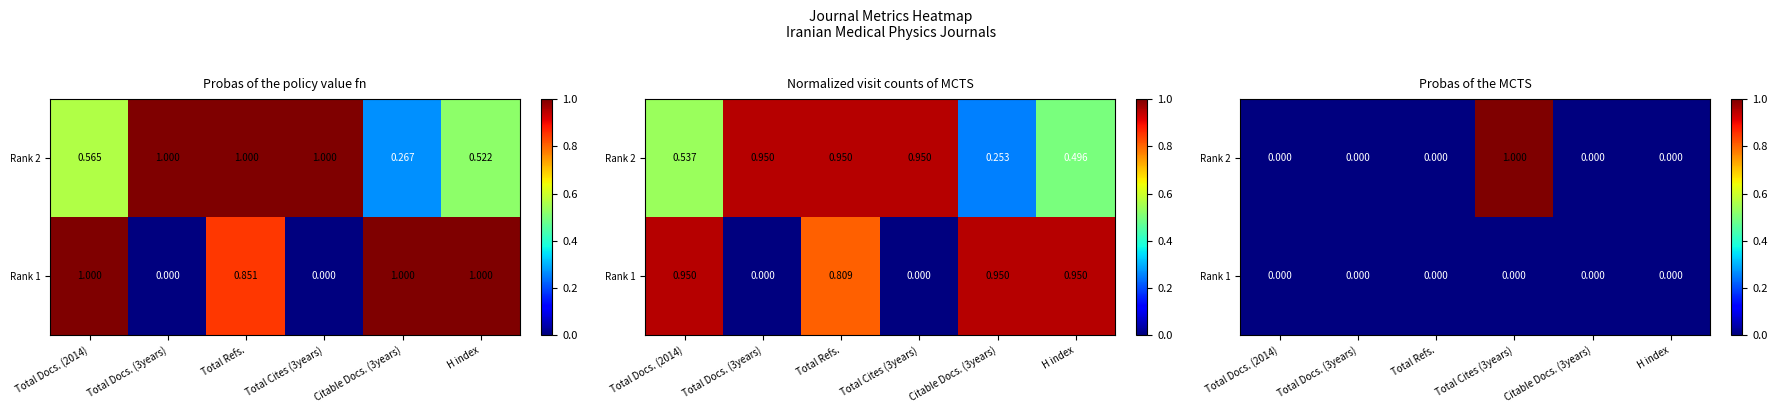

What is the sum of all Rank 2 values?

1